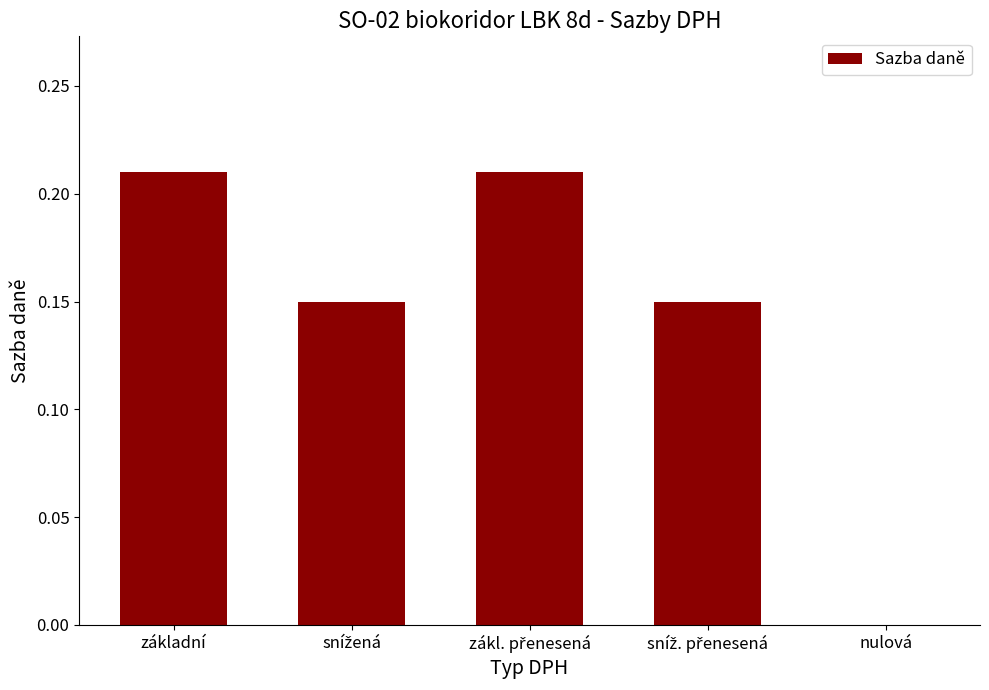

The value at nulová is 0.0. True or false?

True